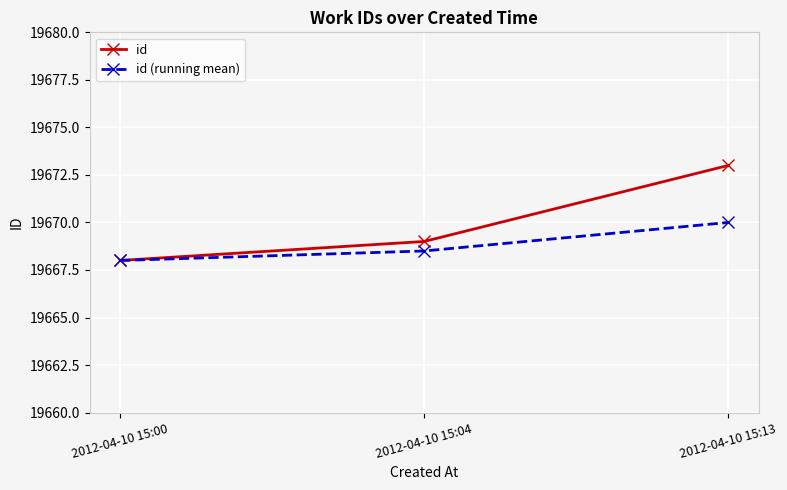

What is the difference between the maximum and second lowest values in the id (running mean) series?

1.5